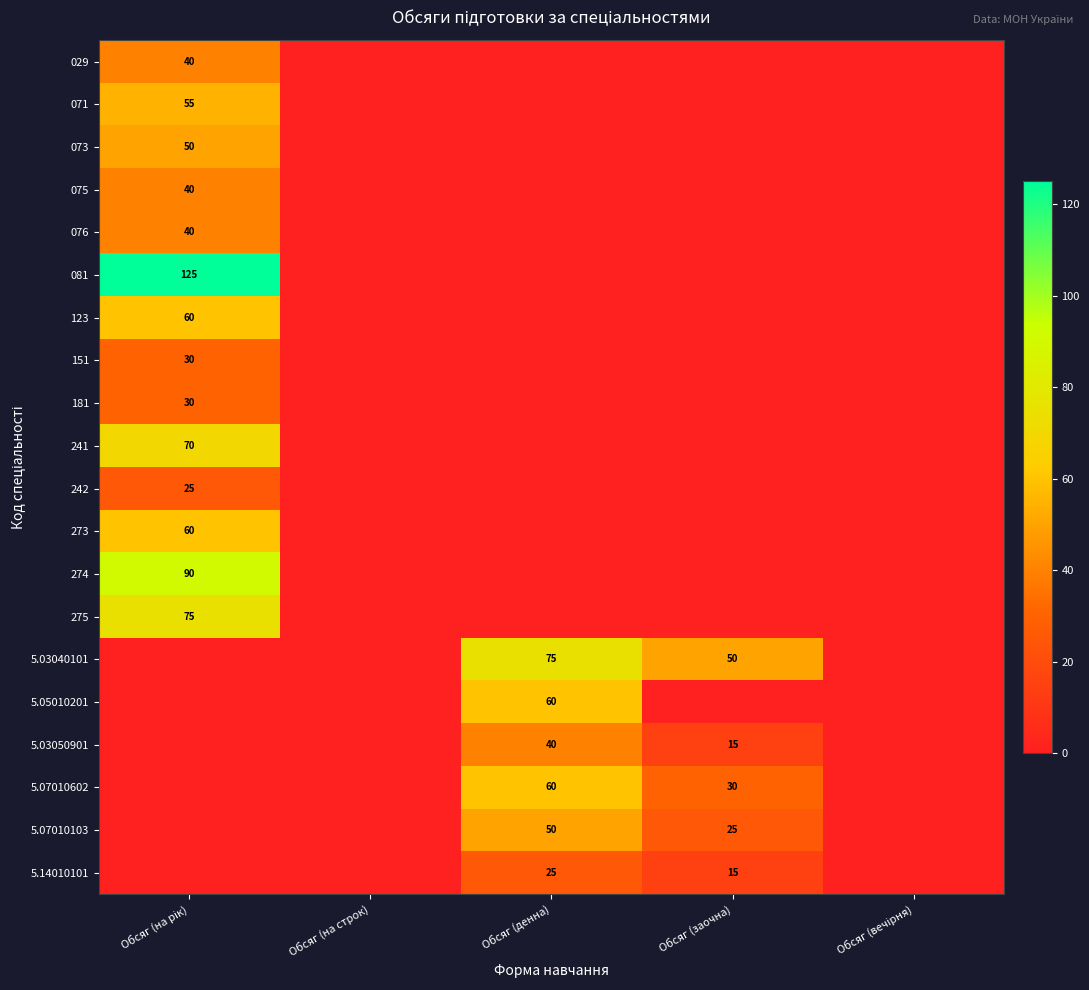

What is the total value across all series at Обсяг (на рік)?

790